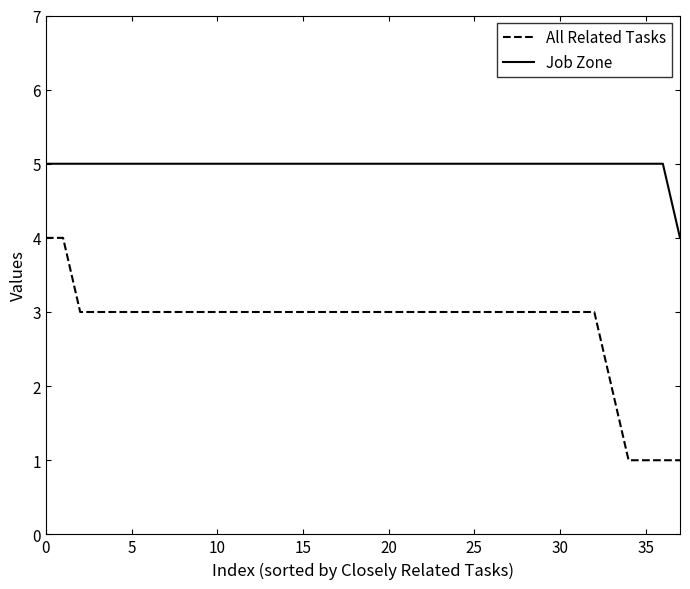

How many Job Zone values are between 5 and 6?

37